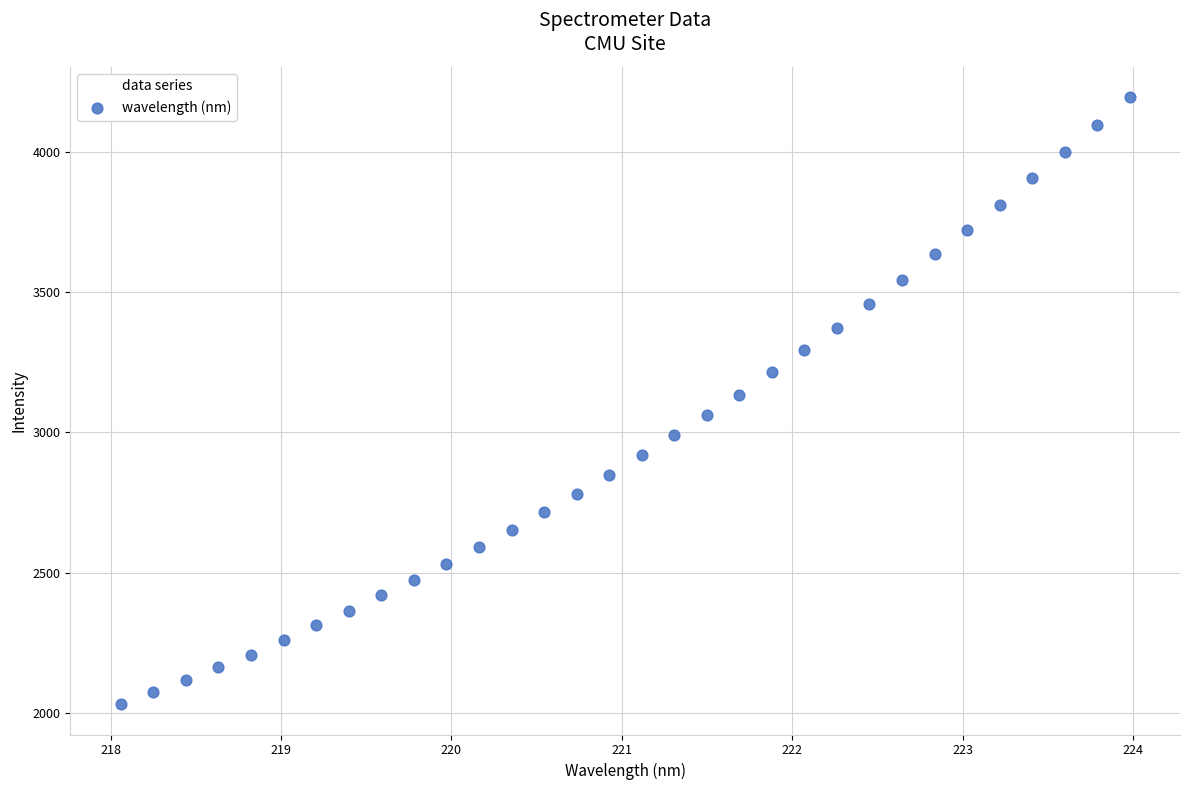

What is the range of X values (max minus min)?

5.9